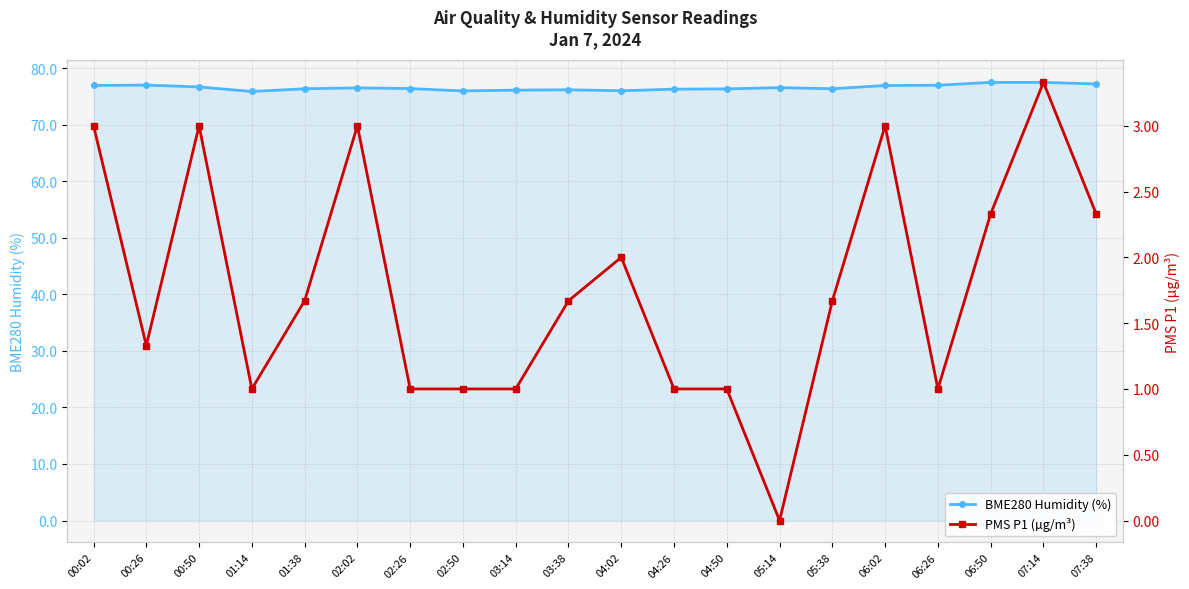

True or false: PMS P1 (µg/m³) has a value of 1.0 at 01:14.

True